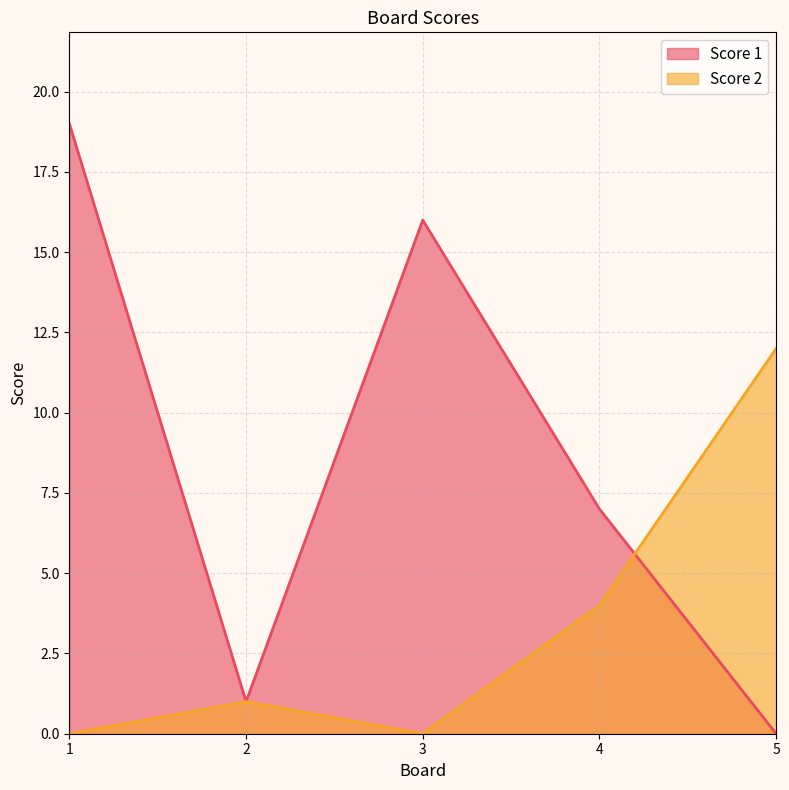

Rank the categories by Score 2 value from lowest to highest.

1, 3, 2, 4, 5